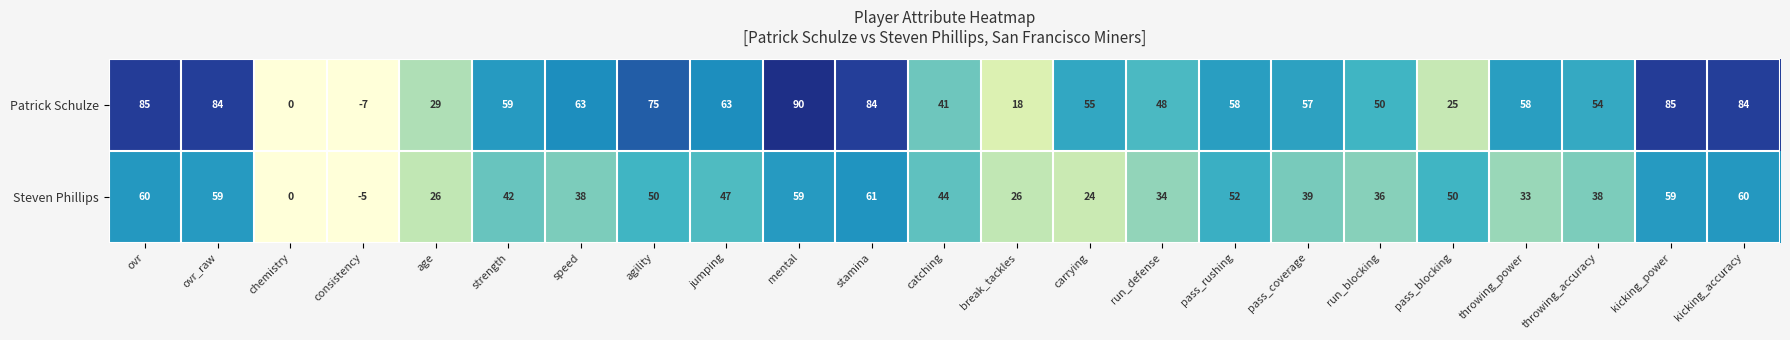

What is the spread (max minus min) of values at agility?

25